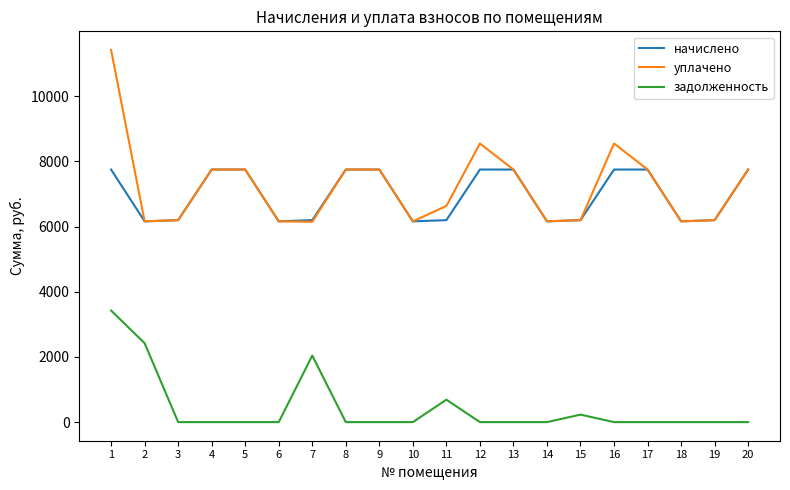

What is the spread (max minus min) of values at 18?

6160.3